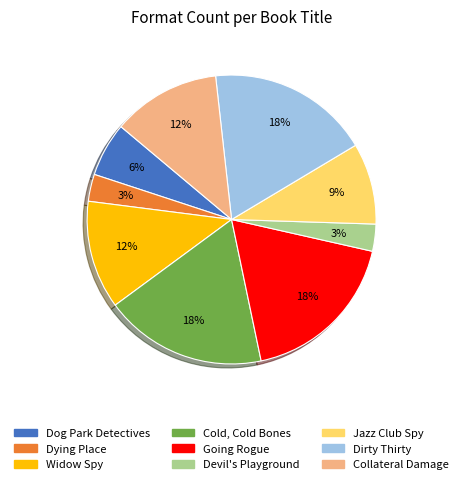

To the nearest percent, what portion does Going Rogue represent?

18%